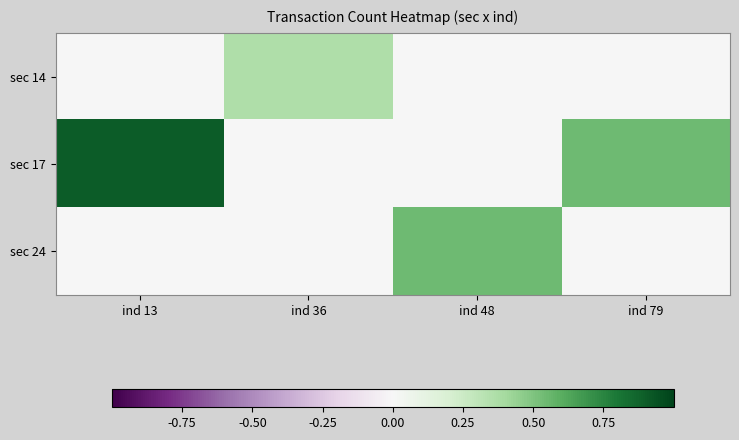

At which category is the sum across all series the highest?

ind 13